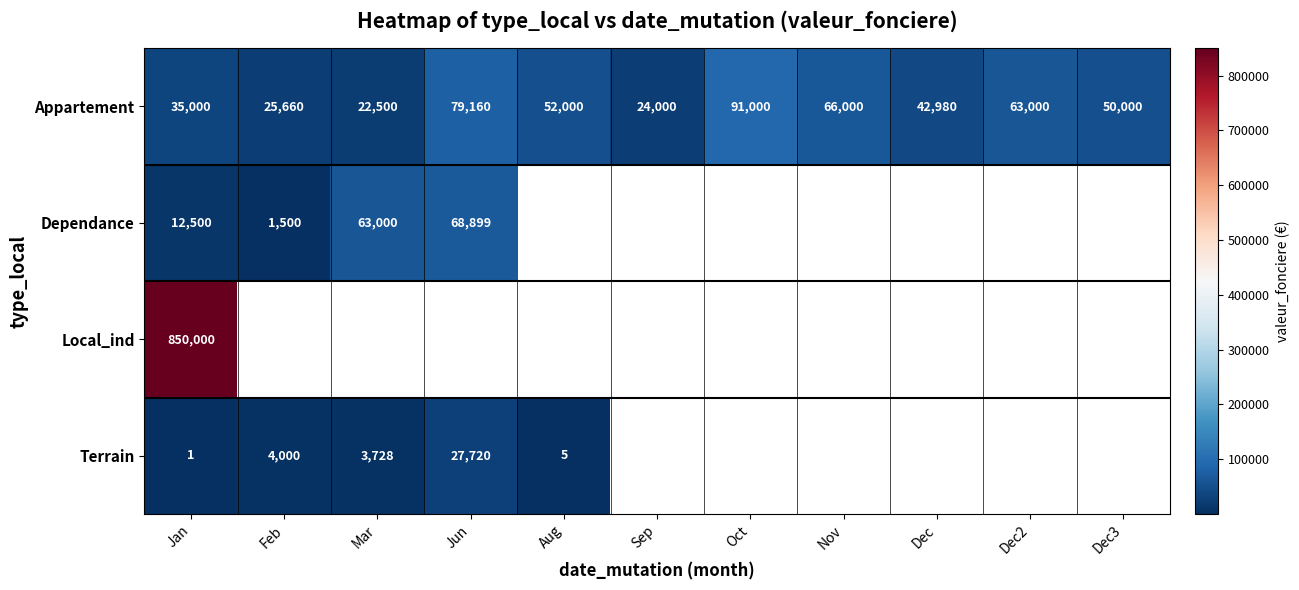

Which has a higher value, Mar or Feb?

Feb